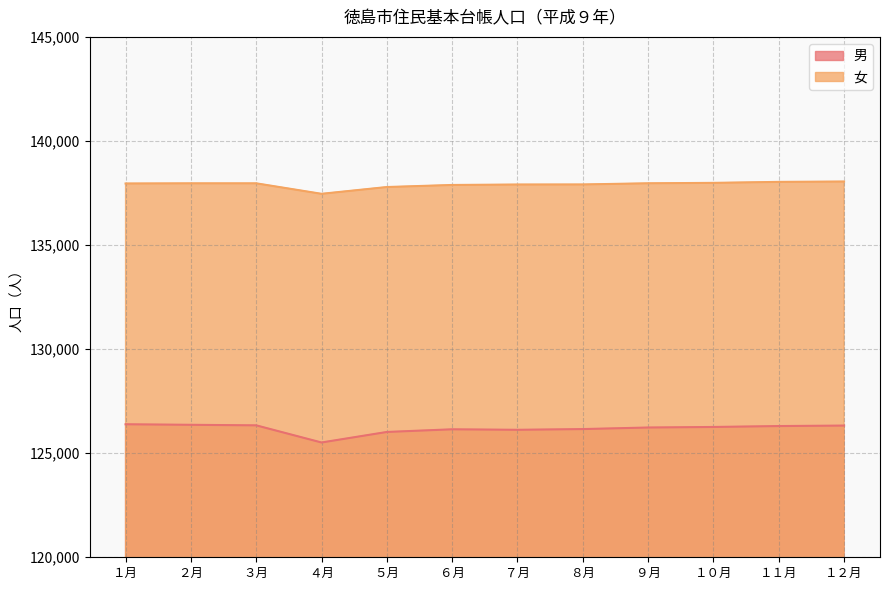

True or false: 女 has more than 2 points higher than both neighbors.

False